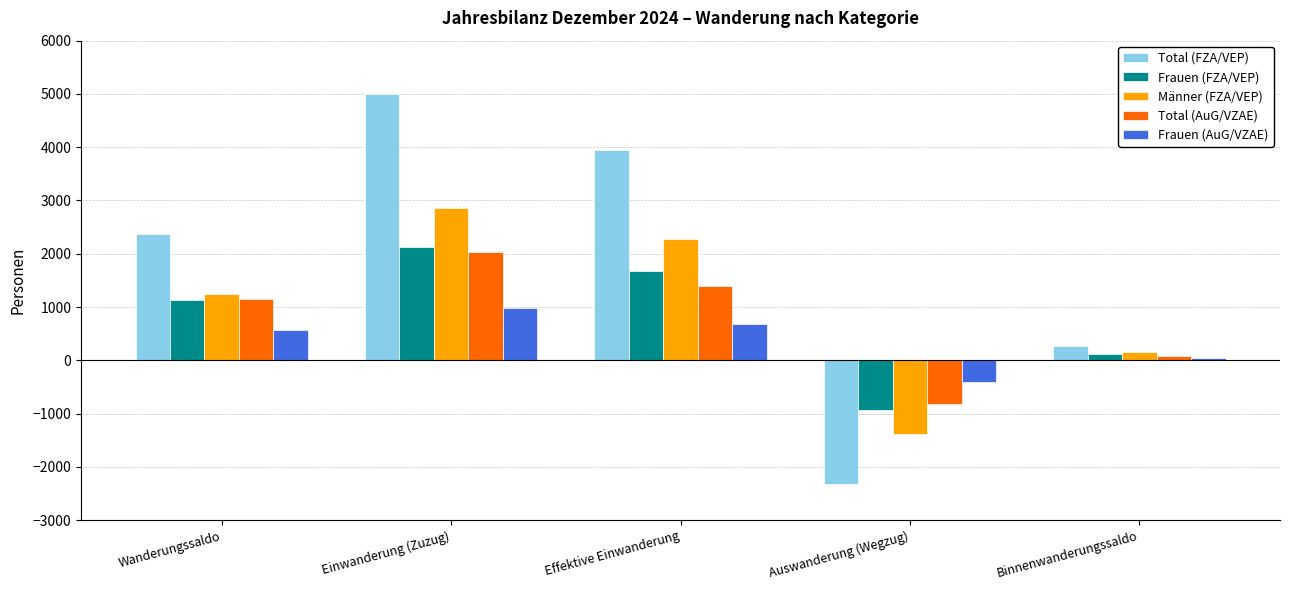

The value of Frauen (FZA/VEP) at Einwanderung (Zuzug) is 3175. True or false?

False